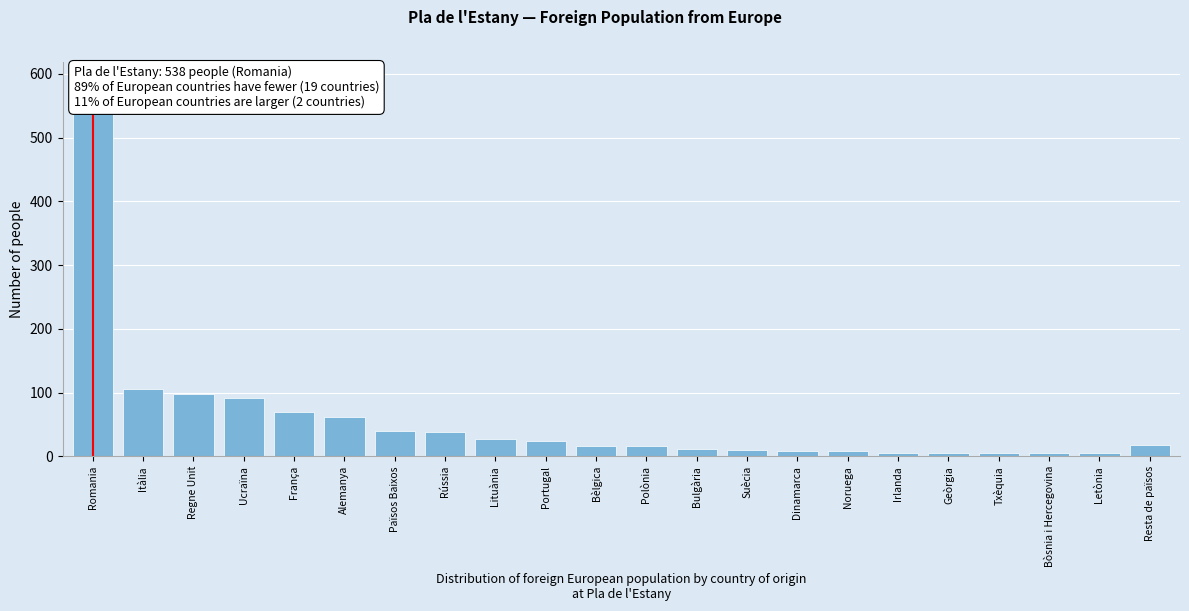

The chart shows a value of 16 at Polònia. True or false?

True